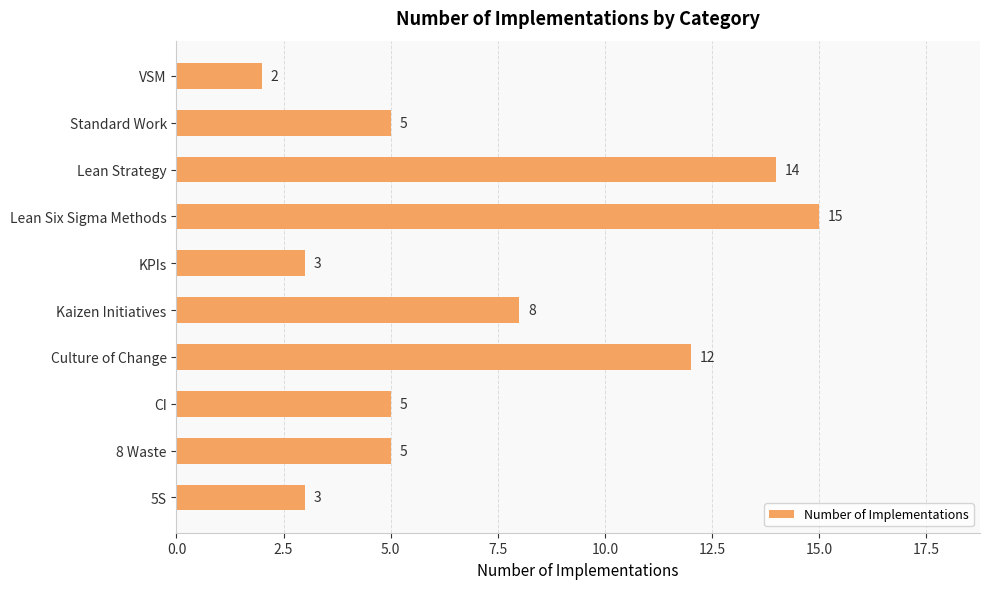

Reading bottom to top, what are all the values shown in this chart?

3	5	5	12	8	3	15	14	5	2